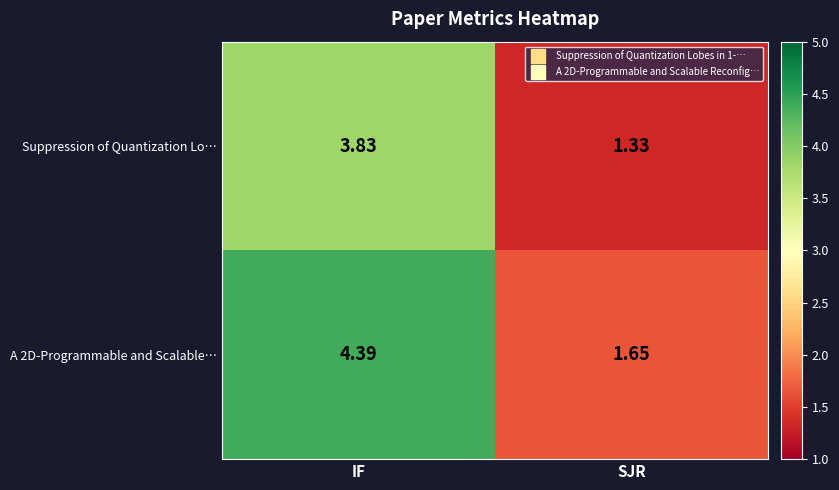

Rank the categories by Suppression of Quantization Lo… value from highest to lowest.

IF, SJR